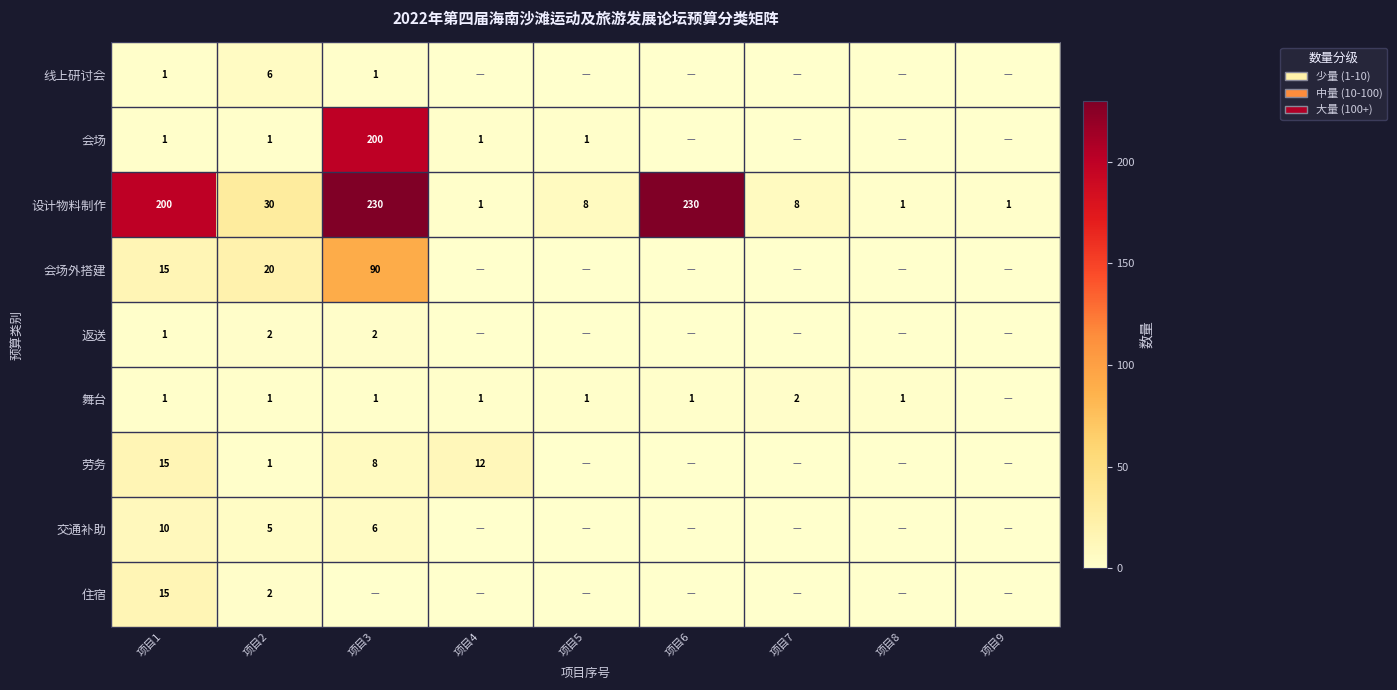

What is the spread (max minus min) of values at 项目1?

199